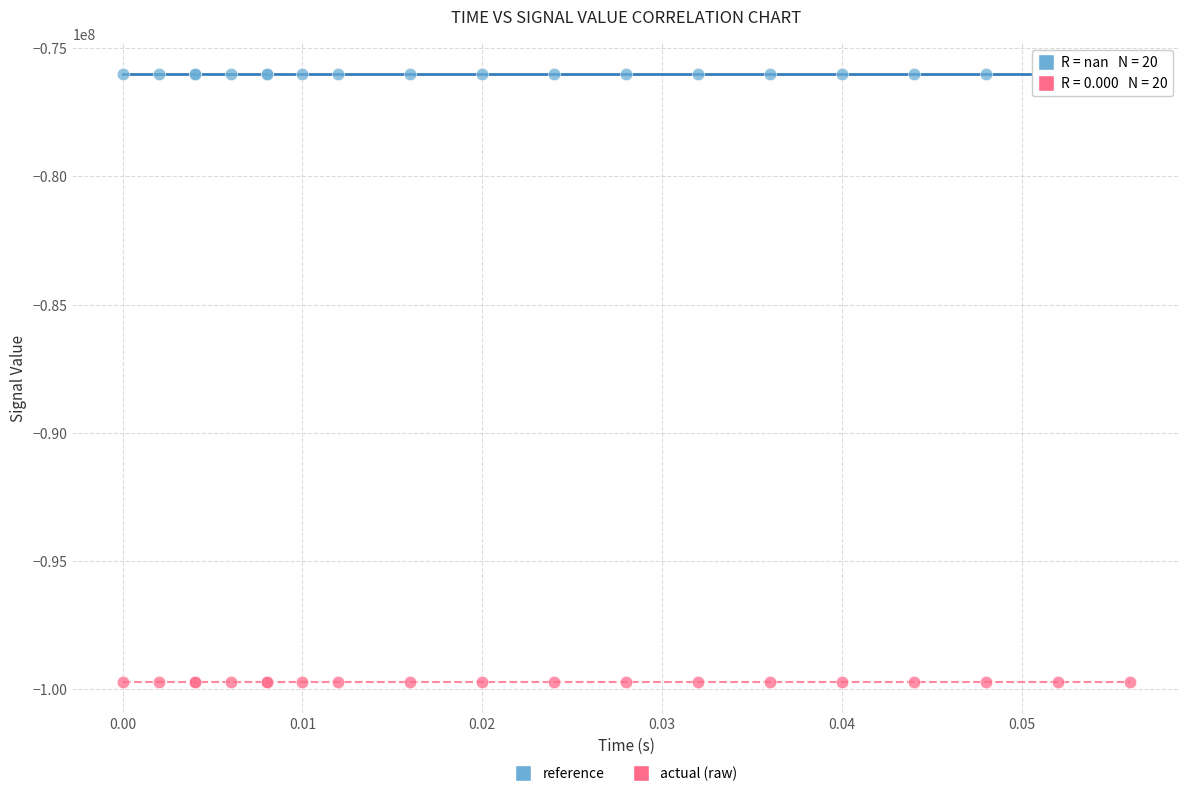

What are all the series names shown in the legend?

reference, actual (raw)